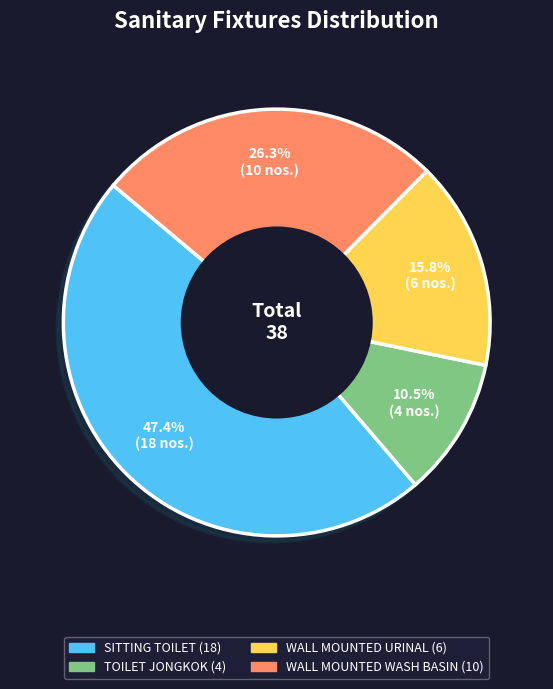

Does WALL MOUNTED WASH BASIN represent more than half of the total?

No